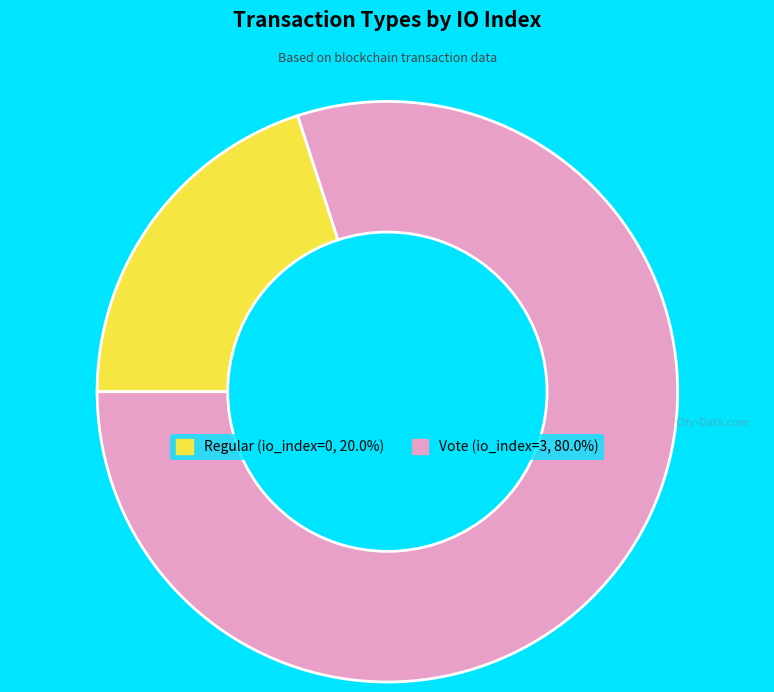

Which has a higher value, Regular or Vote?

Vote